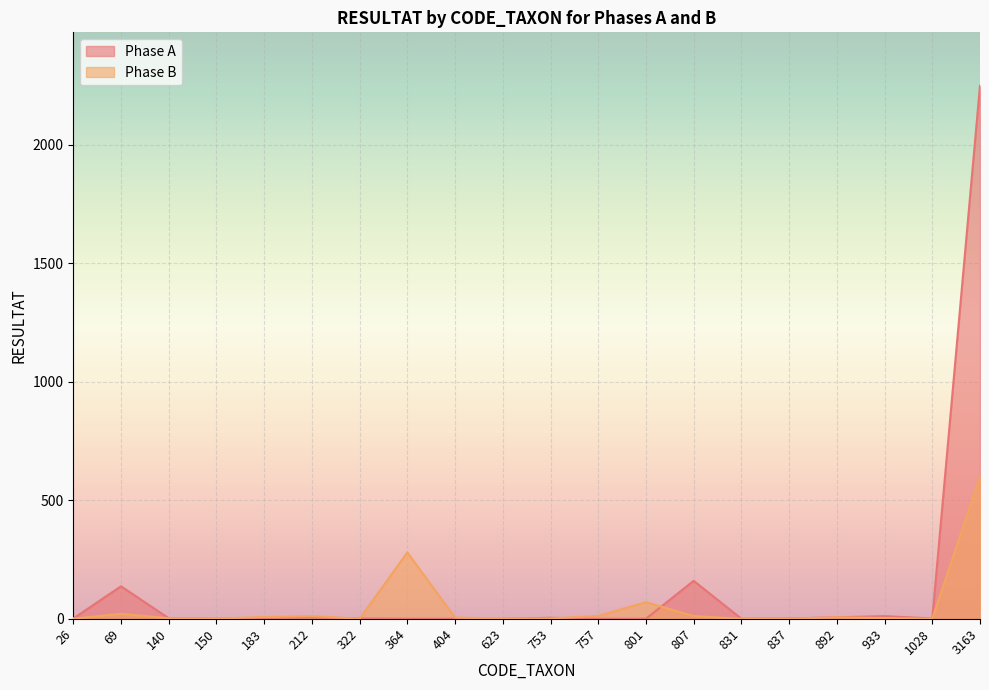

Where do Phase B and Phase A first cross each other?

212 and 322